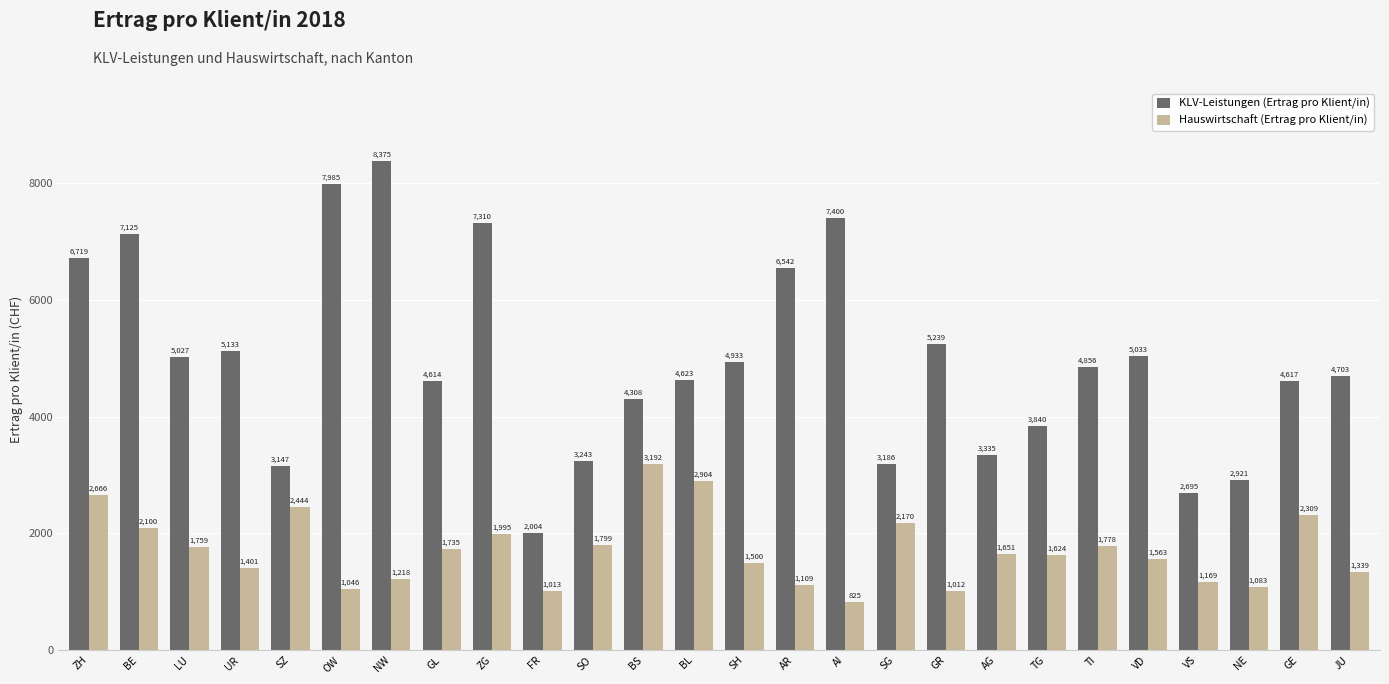

What value does the KLV-Leistungen (Ertrag pro Klient/in) series have at SH?

4933.3